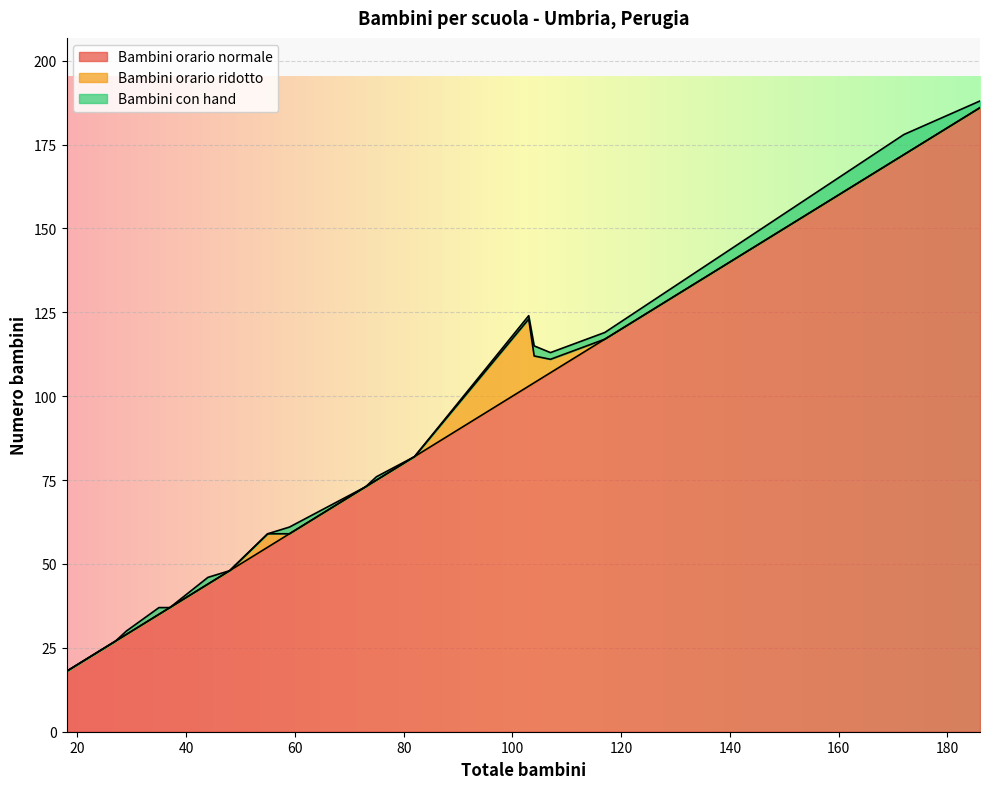

What is the minimum value for Bambini orario normale?

18